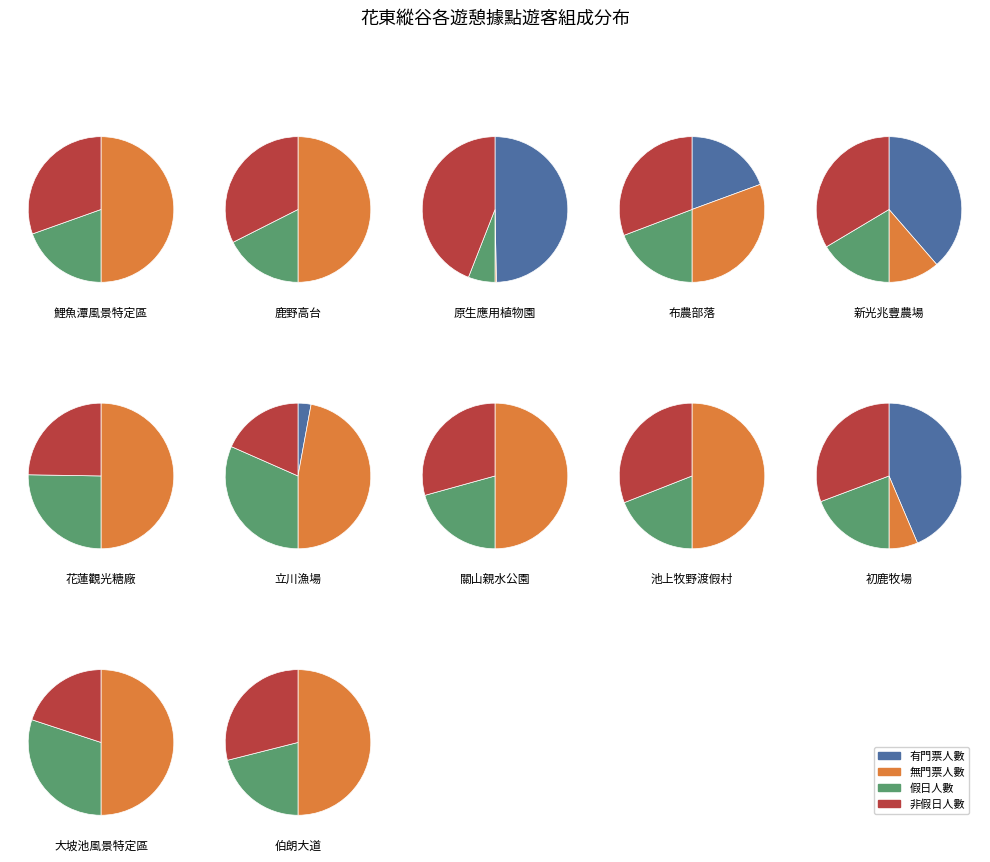

To the nearest percent, what is the difference between the 有門票人數 and 無門票人數 slice percentages?

13%